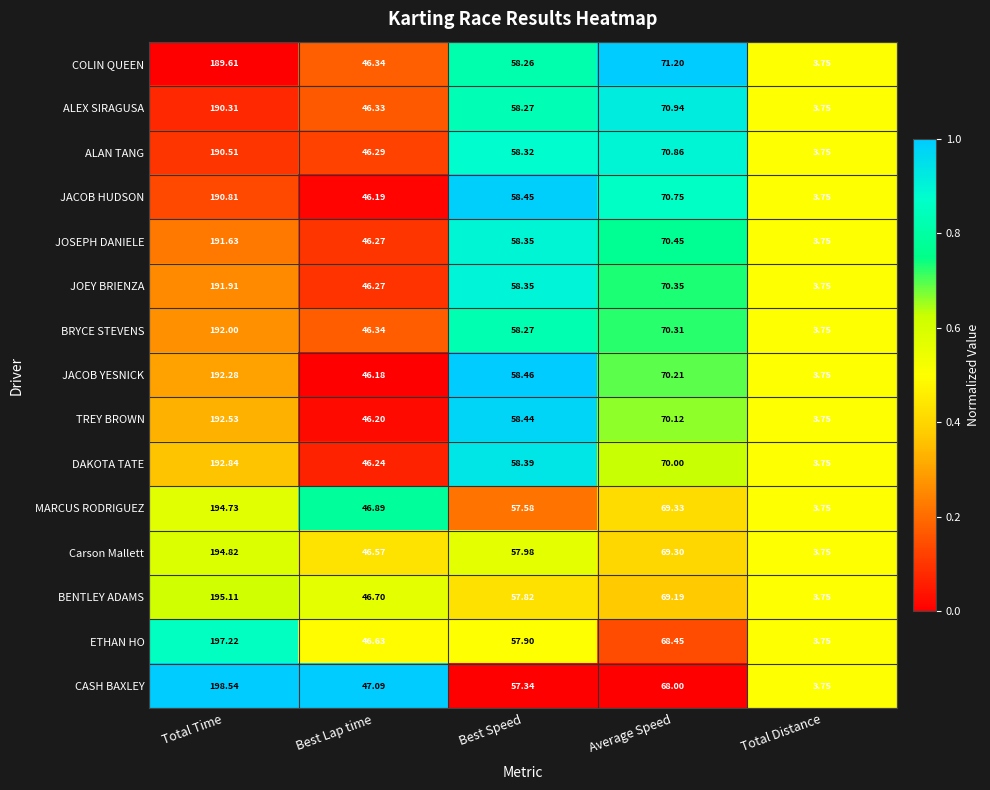

How many series are shown in this chart?

15